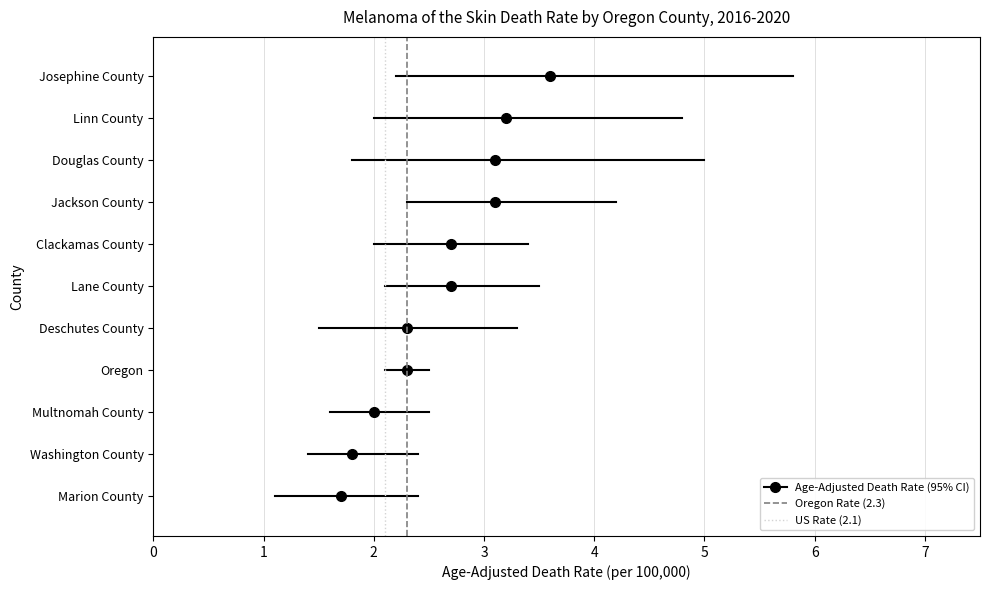

The chart shows a value of 0.7 at Lane County. True or false?

False